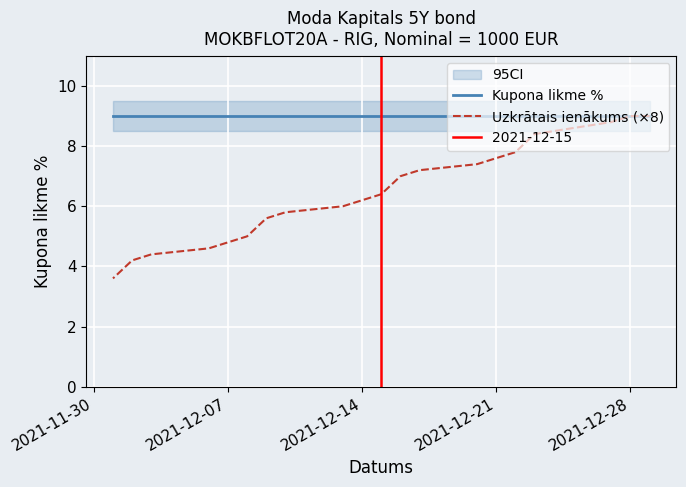

Which series has the largest total across all categories?

Kupona likme %